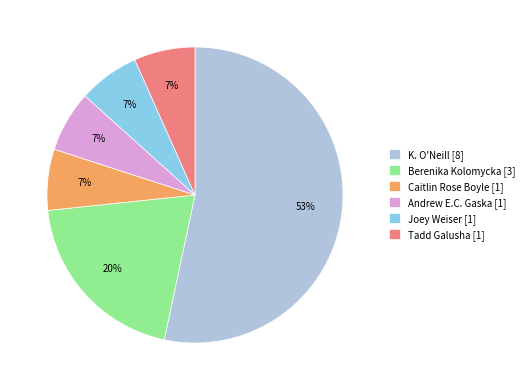

Which category has the biggest portion of the pie?

K. O'Neill